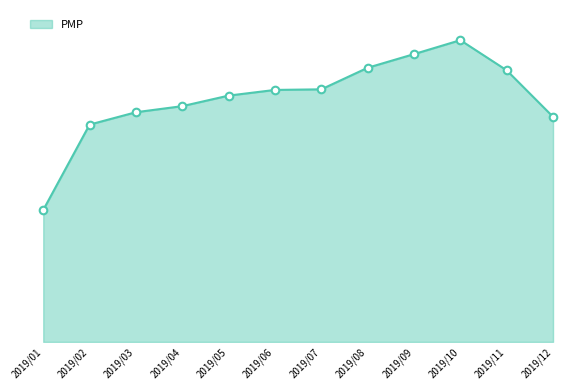

What is the change in value from 2019/01 to 2019/02?

+128.8